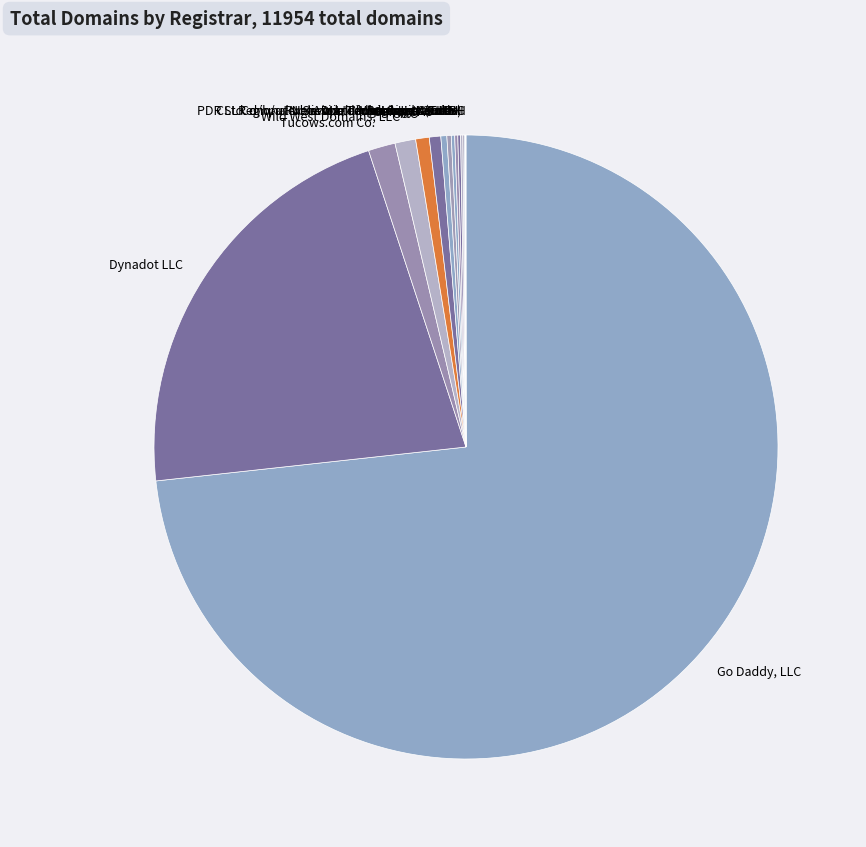

Does Go Daddy, LLC represent more than half of the total?

Yes